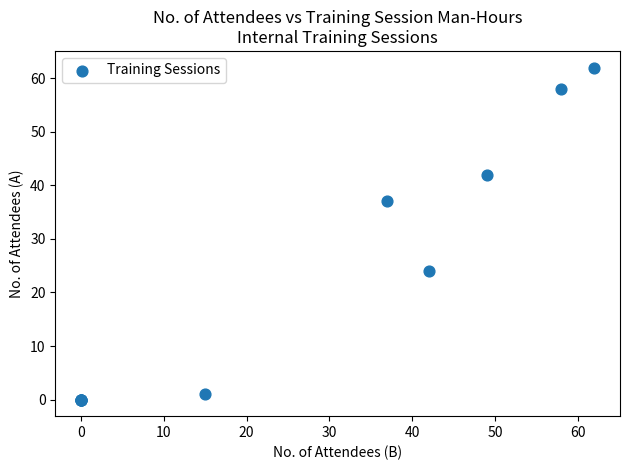

What Y value in the scatter plot is closest to 31?

37